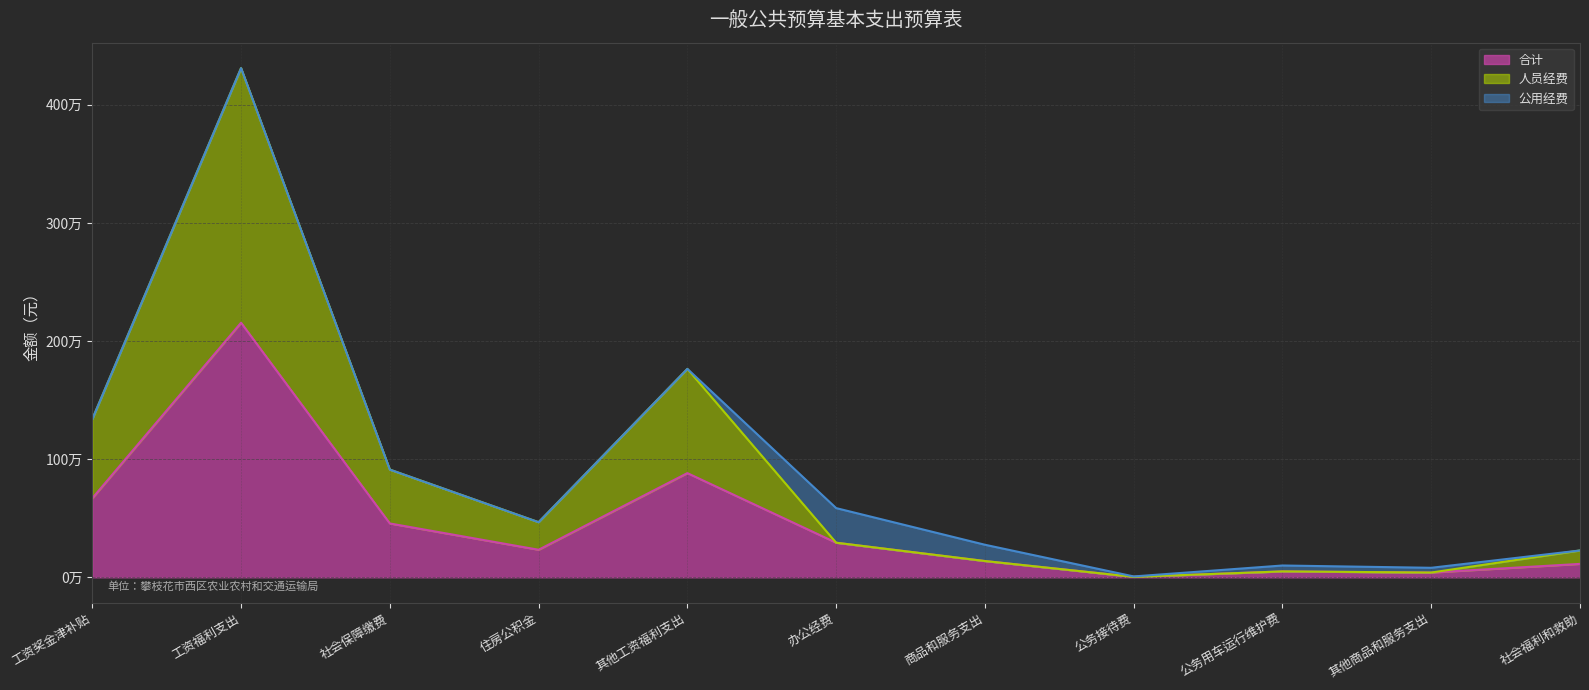

What are all the series names shown in the legend?

合计, 人员经费, 公用经费